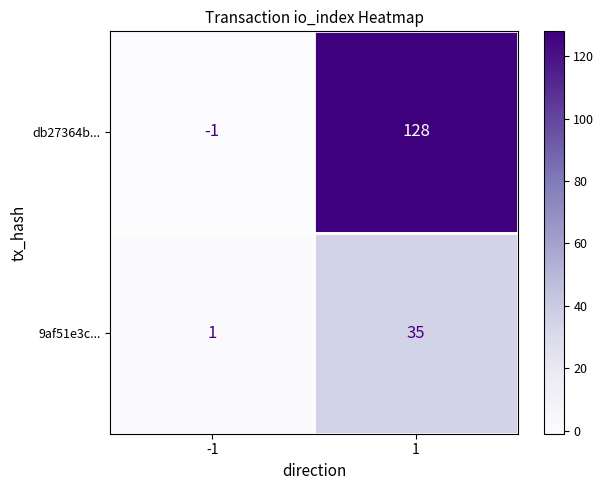

What is the sum of the db27364b... values at -1 and 1?

127